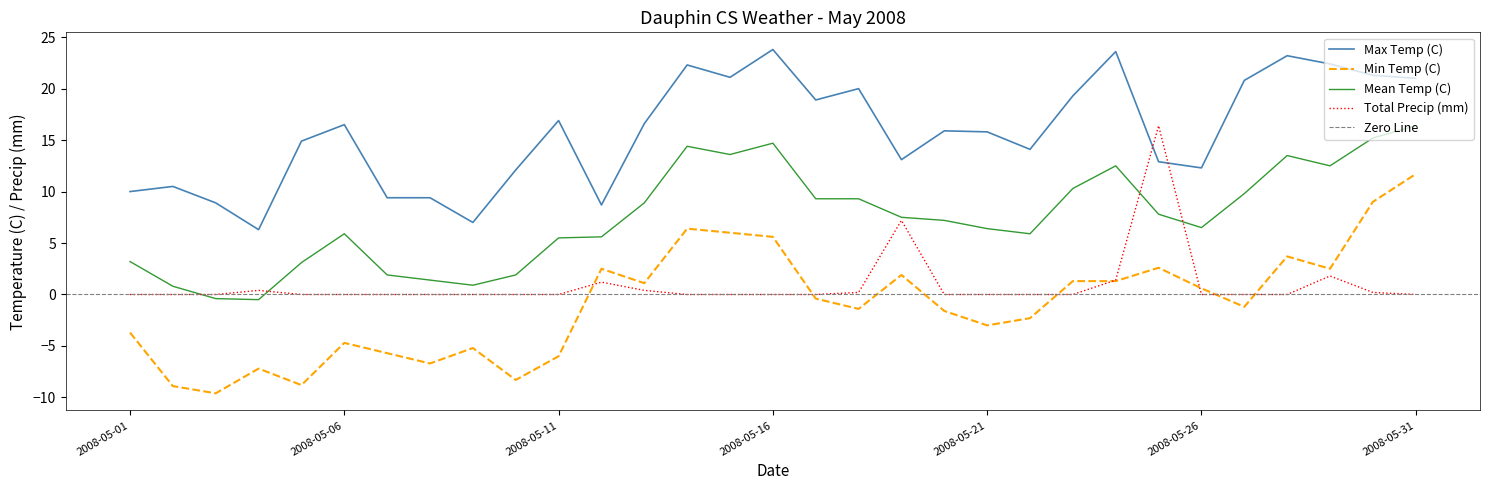

At how many categories does at least one series exceed 22?

5